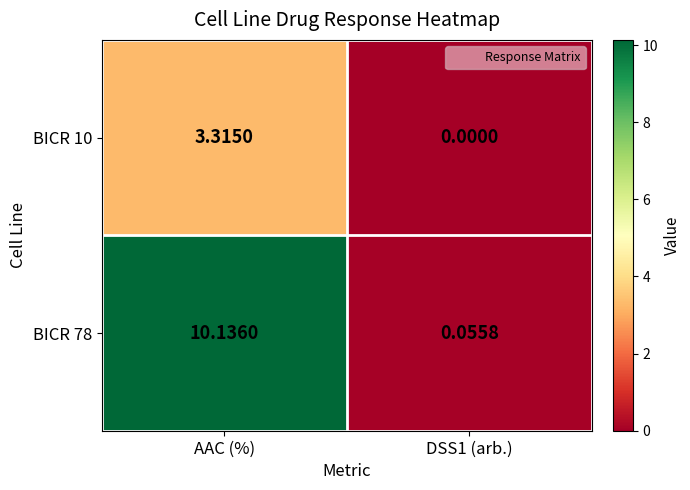

Which category has the highest value across all series?

AAC (%)